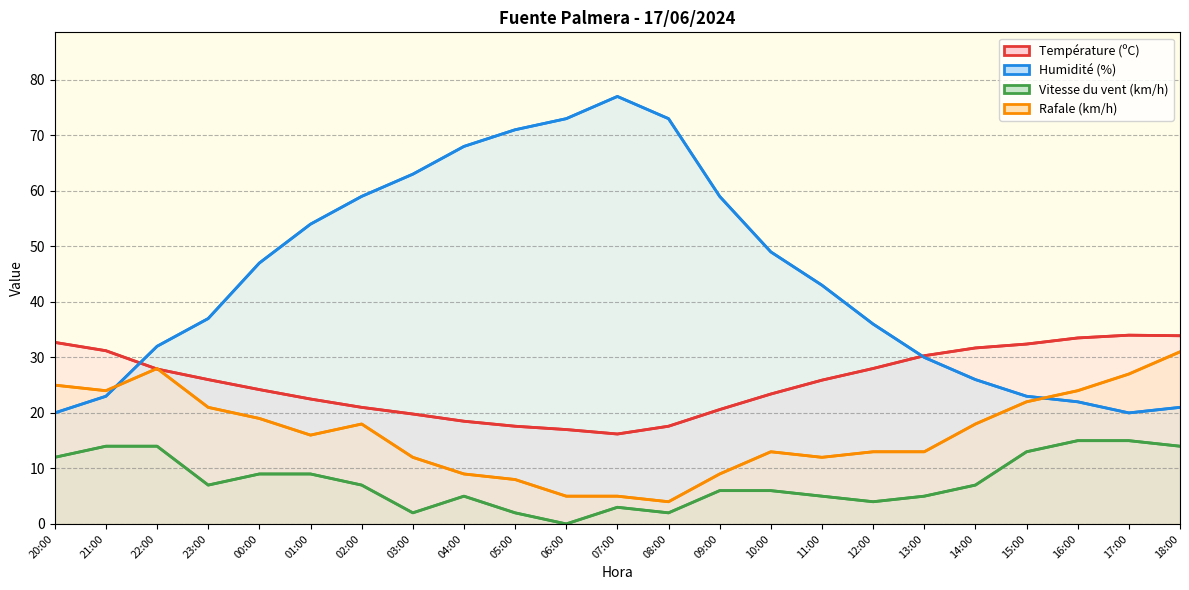

In Rafale (km/h), how many points are higher than both neighbors (excluding endpoints)?

3